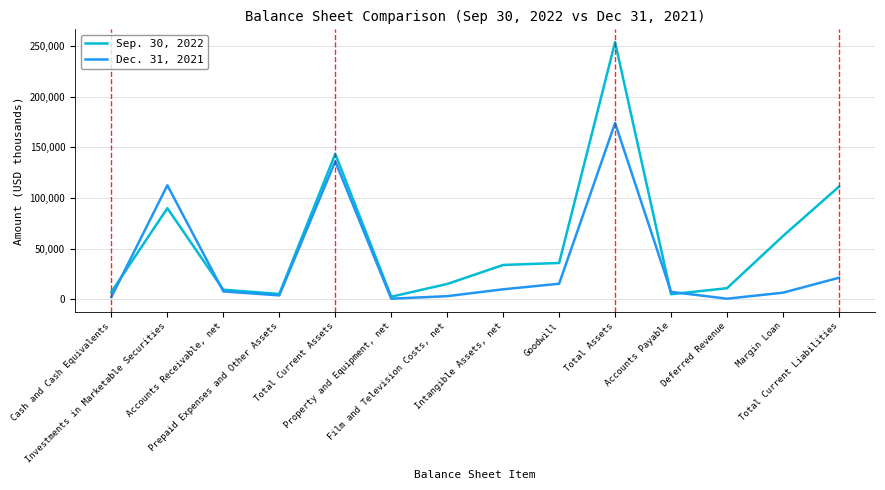

True or false: Dec. 31, 2021 has more than 0 interior local peaks.

True